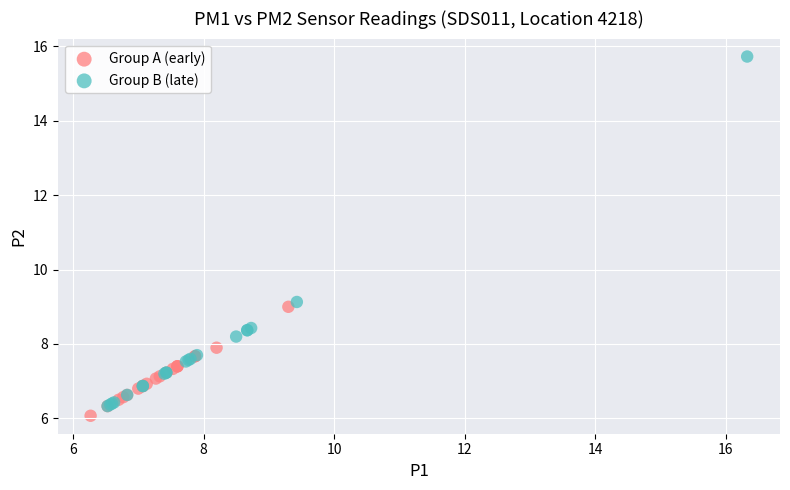

Which series contains the highest Y value?

Group B (late)